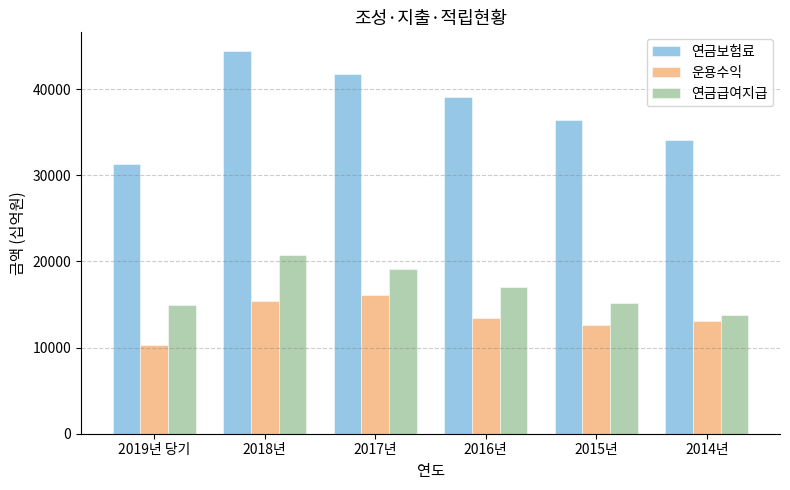

The value of 연금급여지급 at 2017년 is 27535. True or false?

False